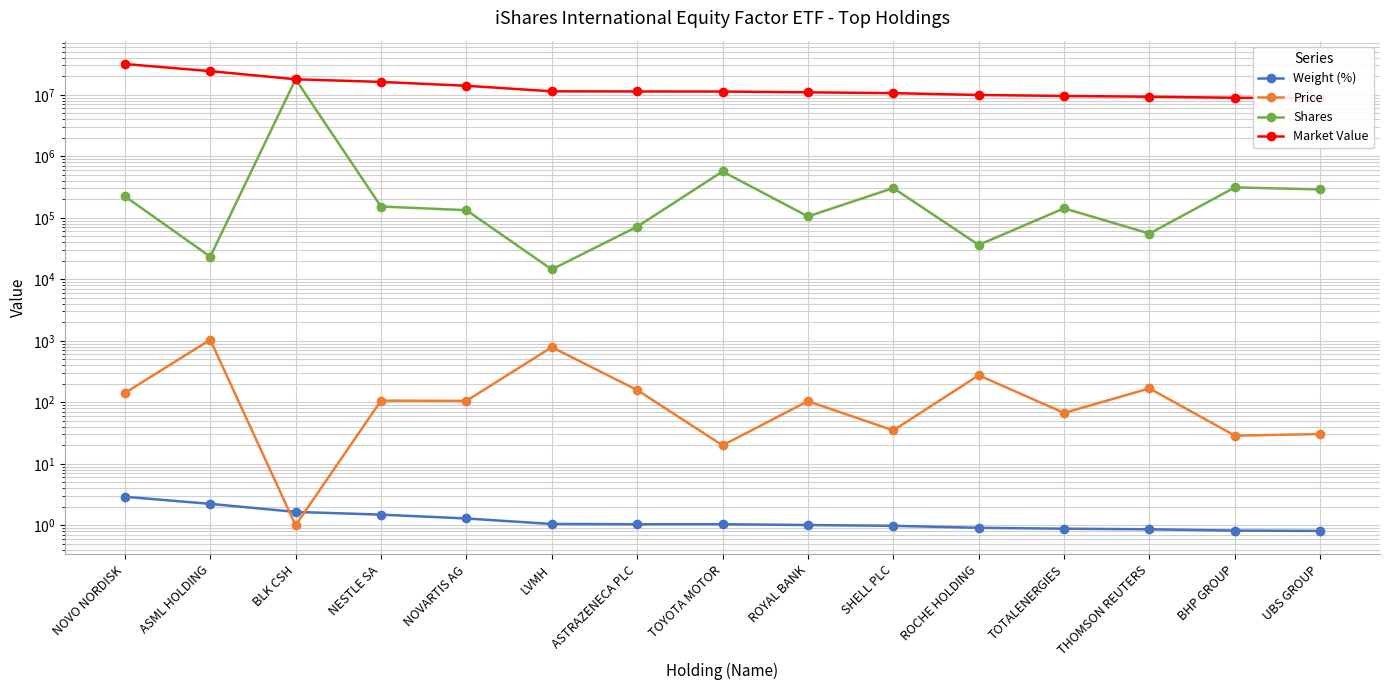

True or false: Shares and Market Value cross at least once.

False